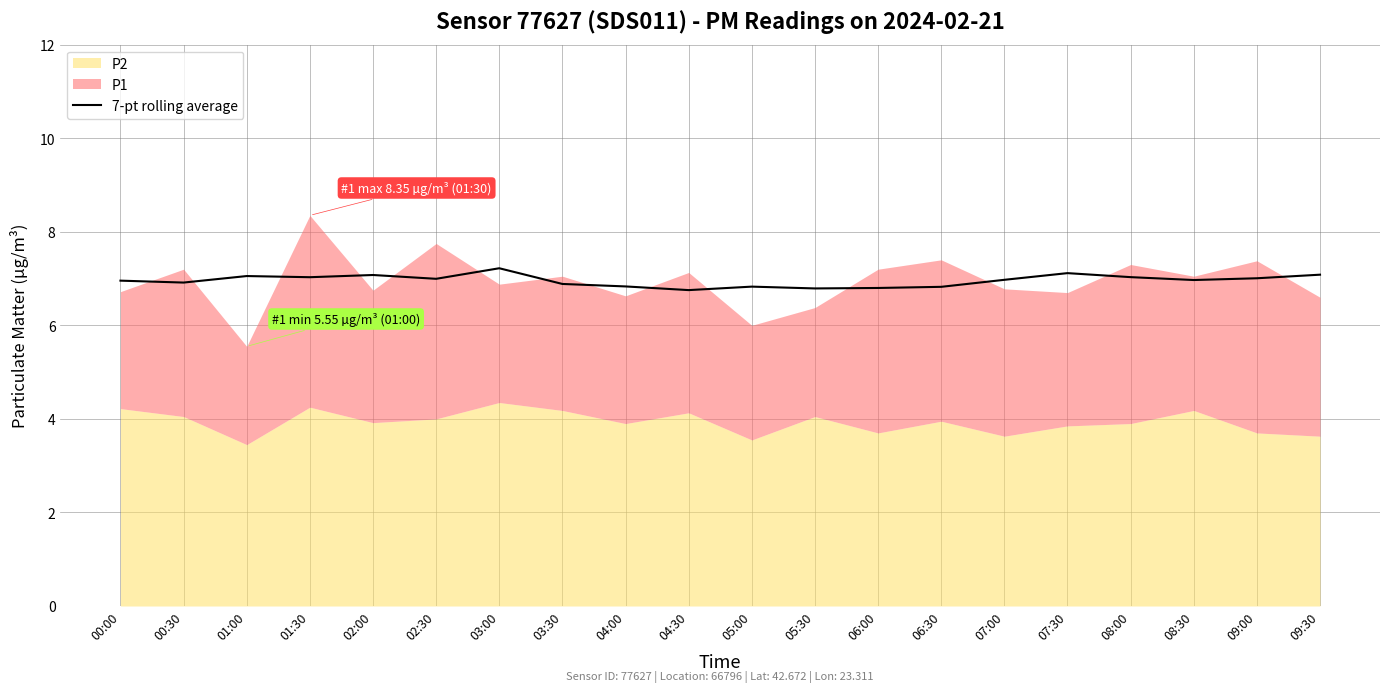

Reading left to right, extract all data points from this chart.

7.0	6.9	7.1	7.0	7.1	7.0	7.2	6.9	6.8	6.8	6.8	6.8	6.8	6.8	7.0	7.1	7.0	7.0	7.0	7.1